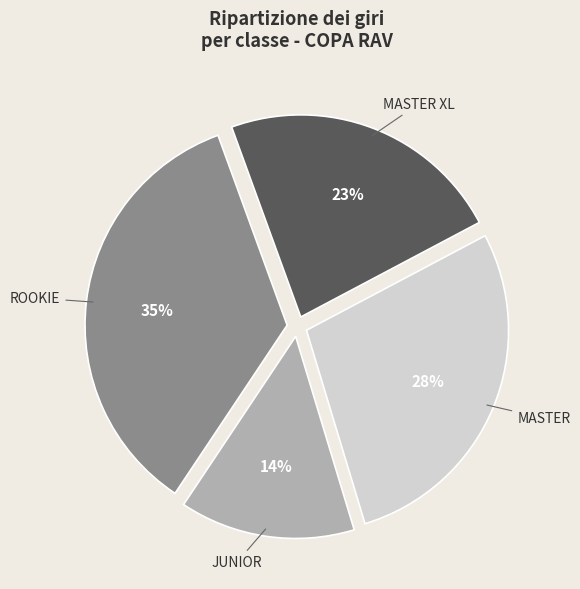

What is the ratio of the value at JUNIOR to the value at MASTER XL?

0.6